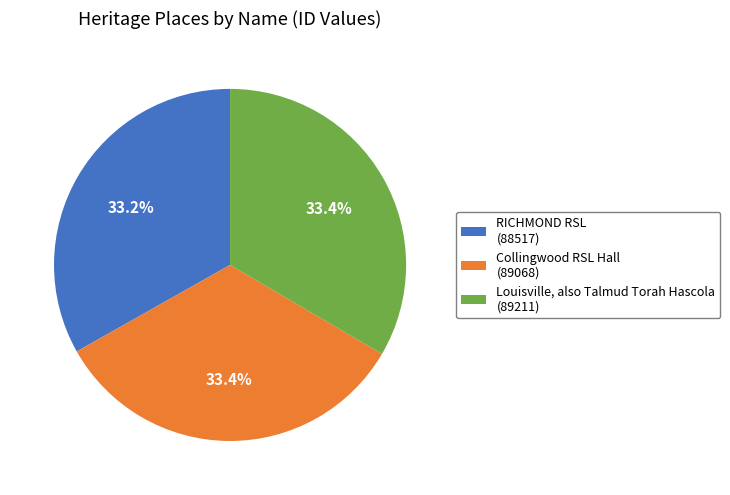

Approximately how many times larger is the value at Louisville, also Talmud Torah Hascola (89211) compared to Collingwood RSL Hall (89068)?

1.0